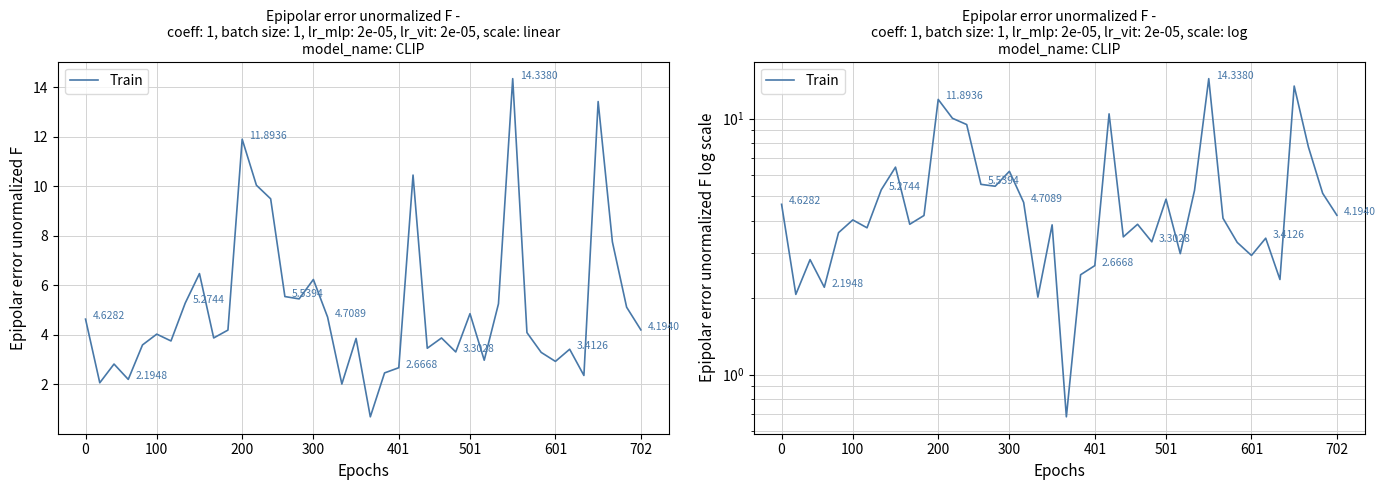

What is the average value?

5.1